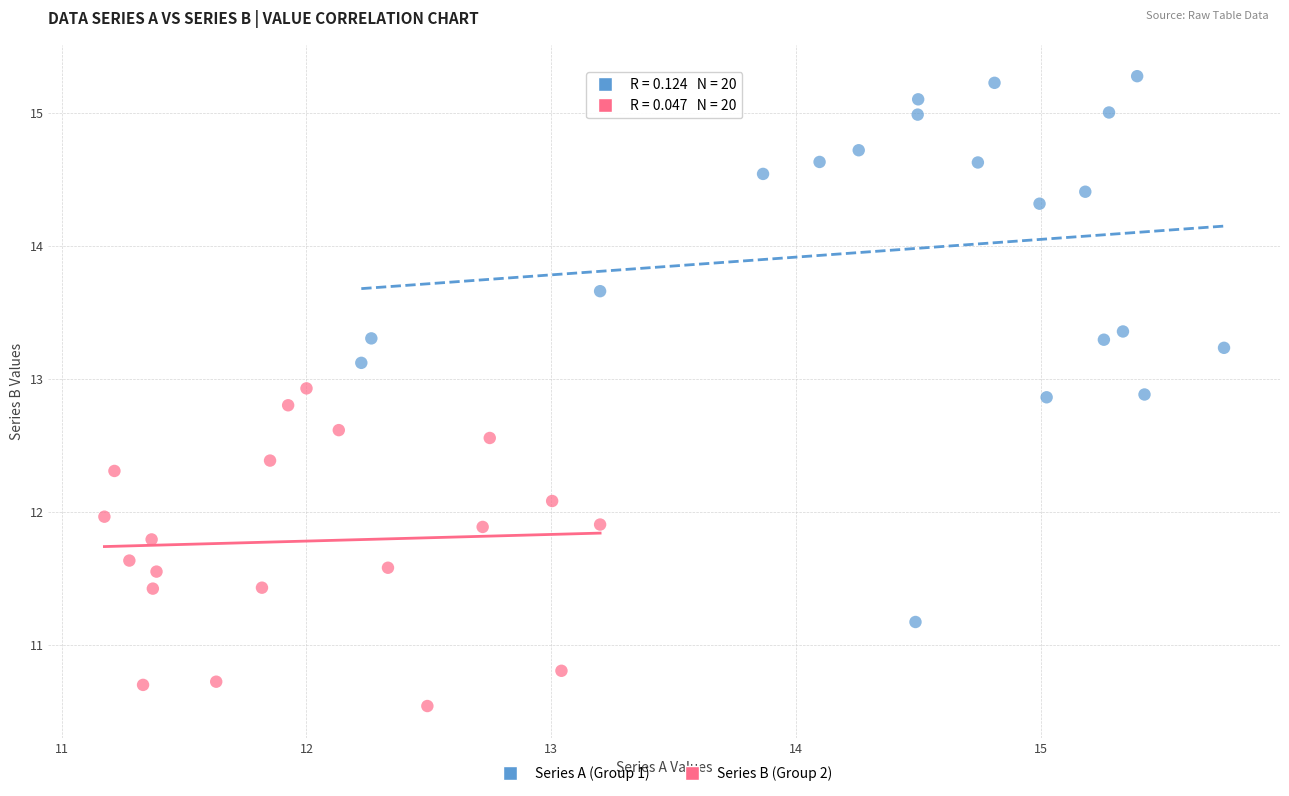

Which series reaches the maximum Y coordinate?

Series A (Group 1)